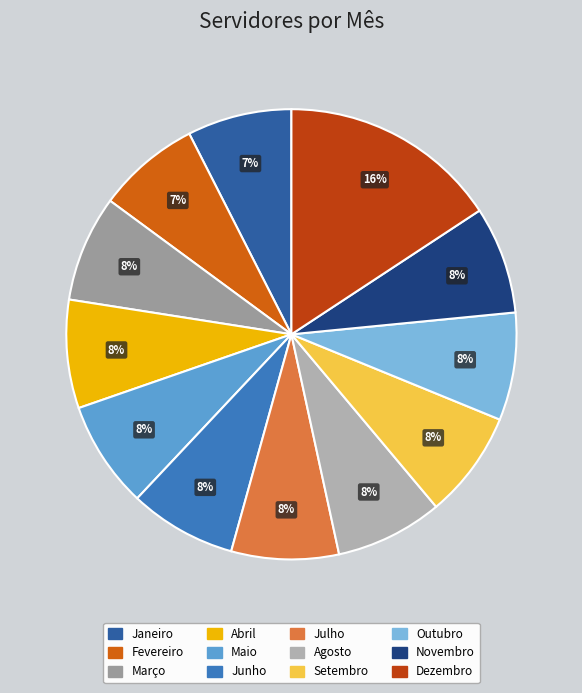

To the nearest percent, what percentage of the pie is Fevereiro?

7%